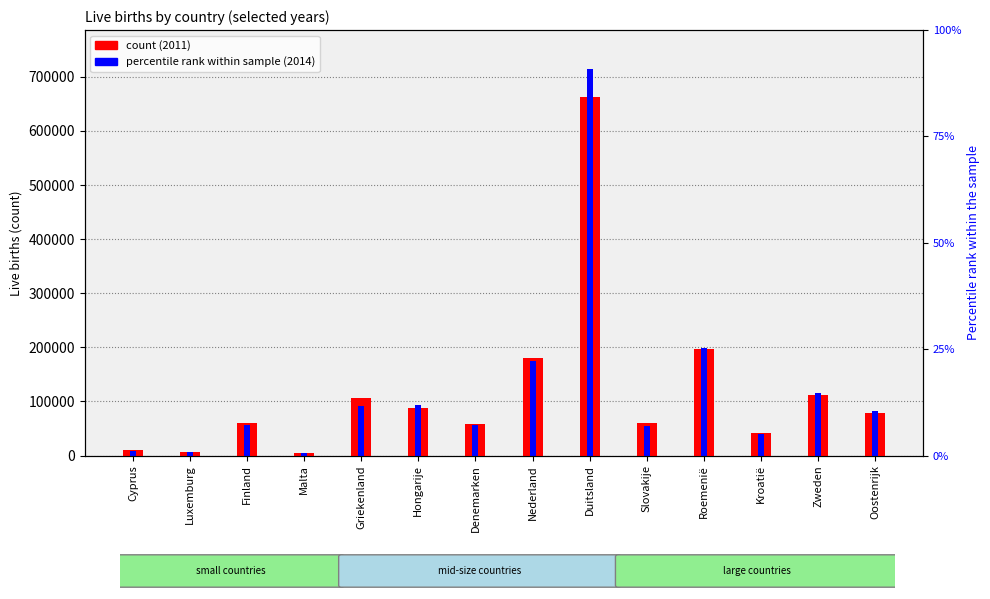

At how many categories does at least one series exceed 702819?

1